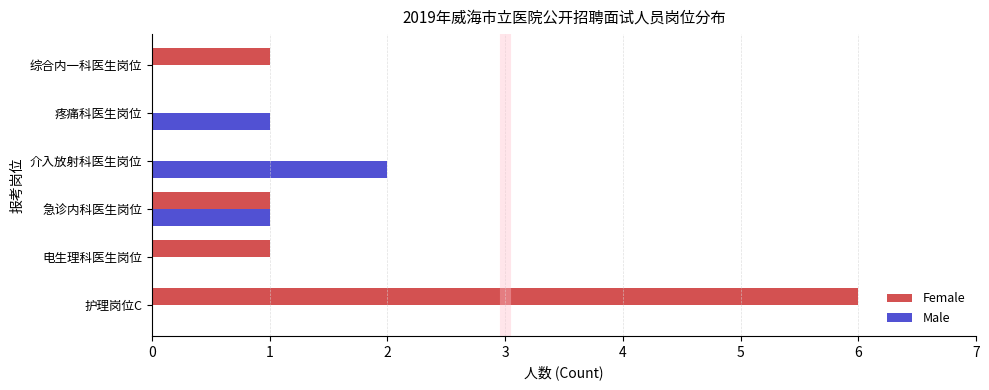

What is the highest value of the Male series?

2